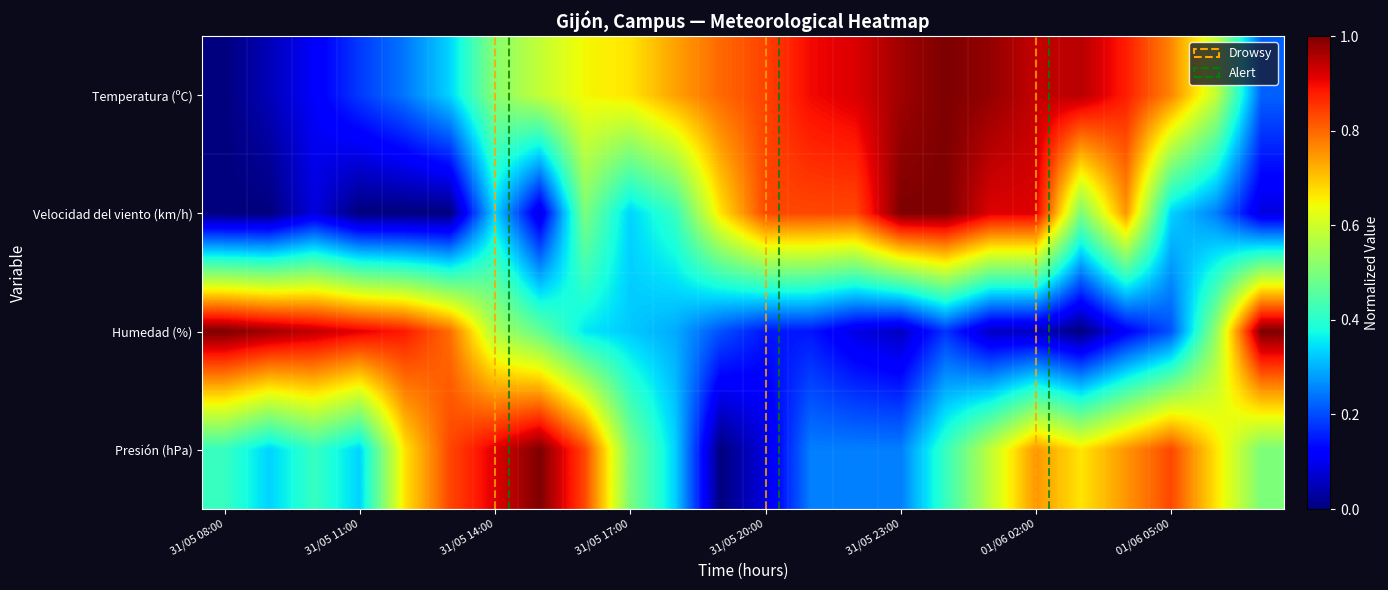

At how many categories does at least one series exceed 0?

24